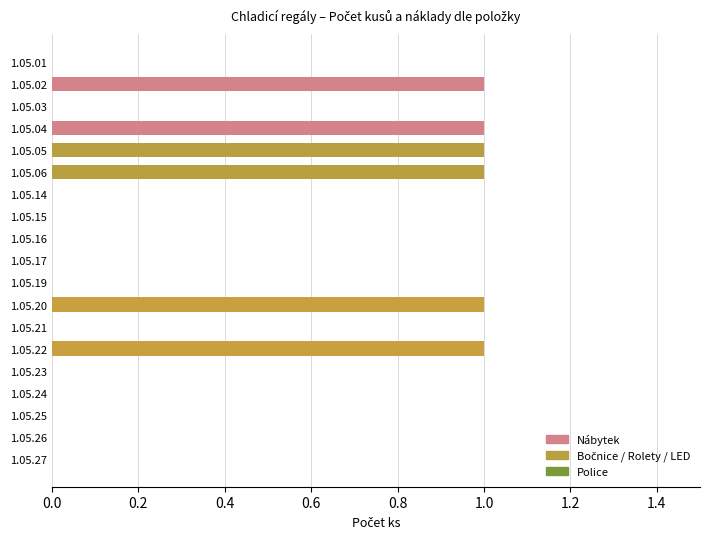

Reading top to bottom, what are all the values shown in this chart?

1.05.01=0	1.05.02=1	1.05.03=0	1.05.04=1	1.05.05=1	1.05.06=1	1.05.14=0	1.05.15=0	1.05.16=0	1.05.17=0	1.05.19=0	1.05.20=1	1.05.21=0	1.05.22=1	1.05.23=0	1.05.24=0	1.05.25=0	1.05.26=0	1.05.27=0